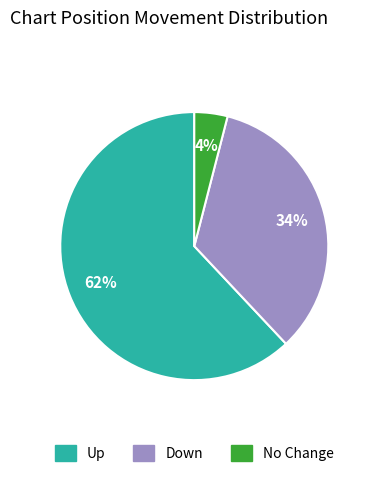

To the nearest percent, what is the difference between the largest and smallest slice percentages?

58%